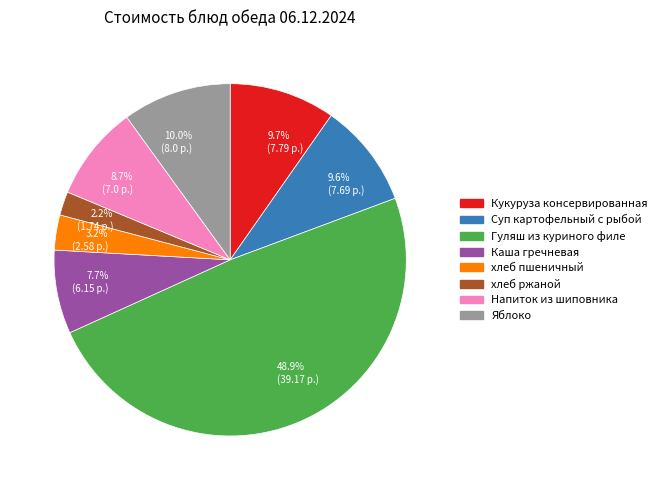

Combined, do 9.7% (7.79 р.) and 8.7% (7.0 р.) account for over 50%?

No